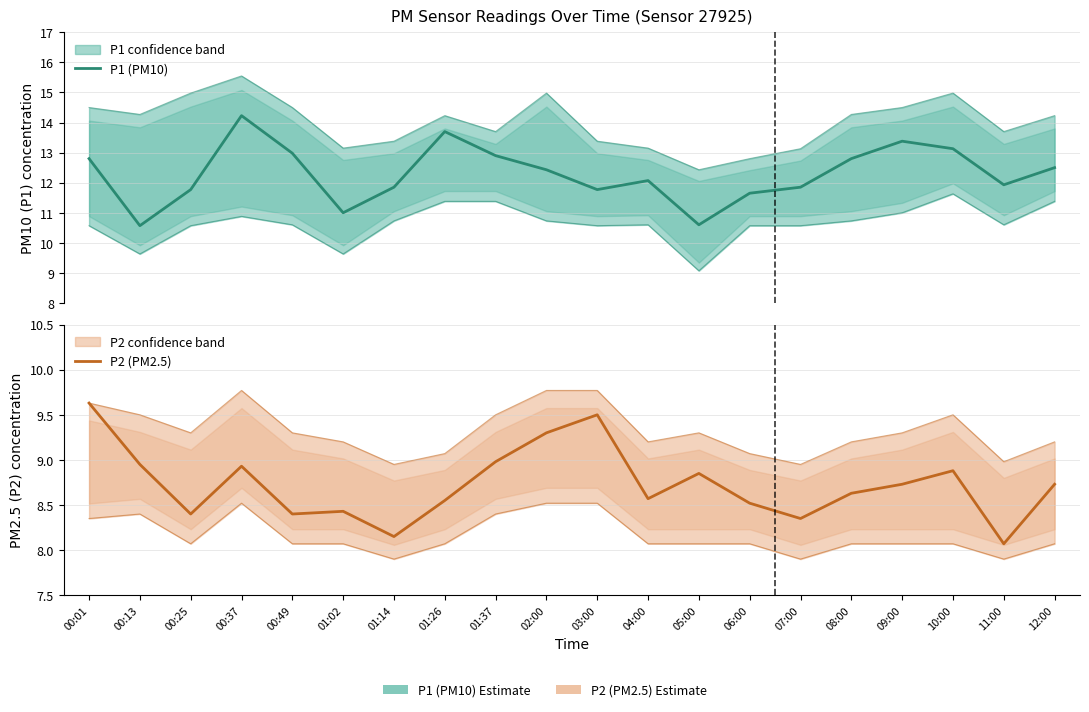

What position from the right is 06:00?

7